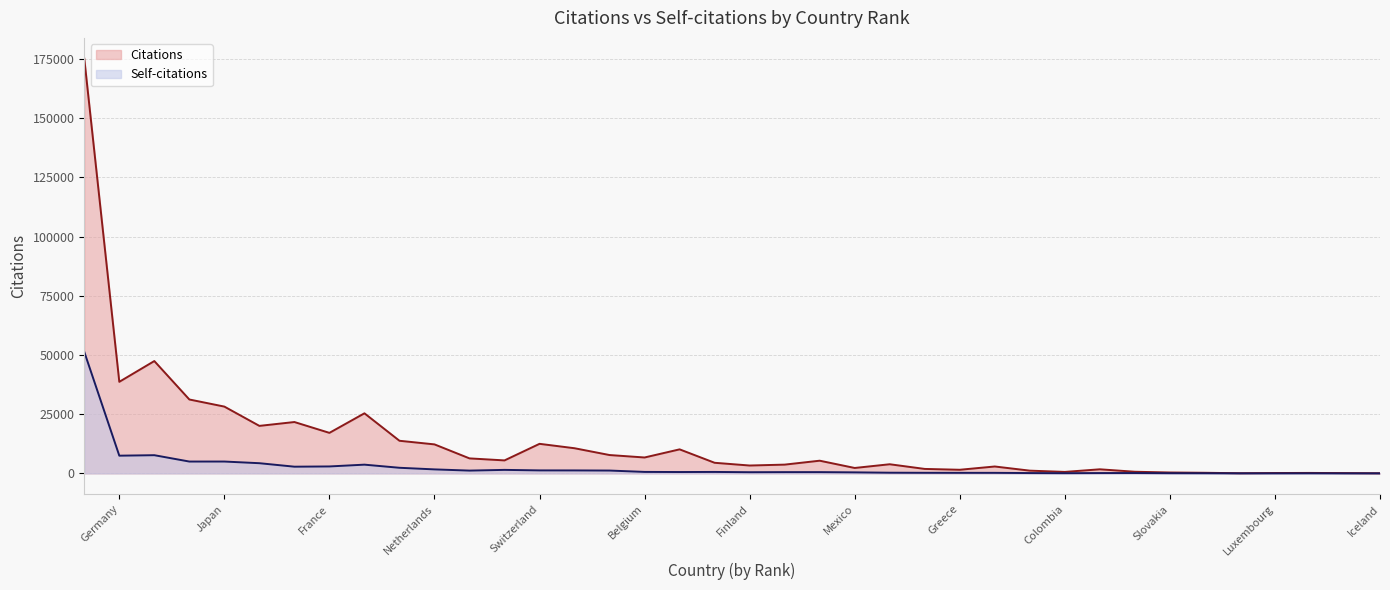

Which series changed the most between Latvia and Germany?

Citations